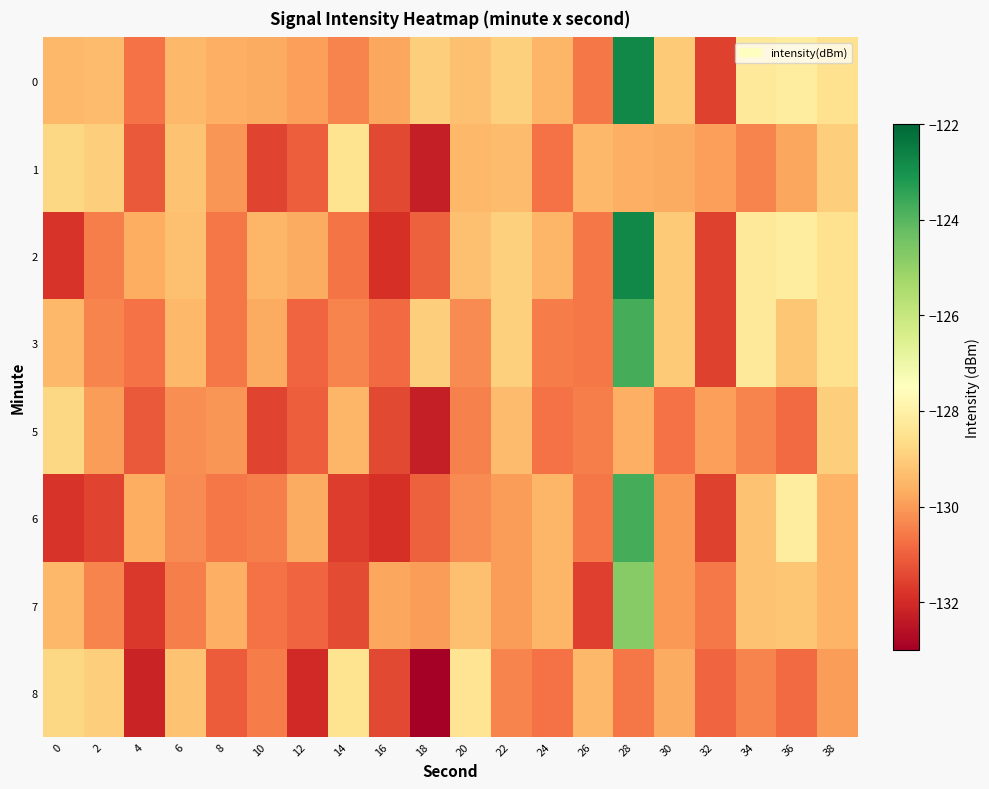

At which category does the chart reach its peak across all series?

28